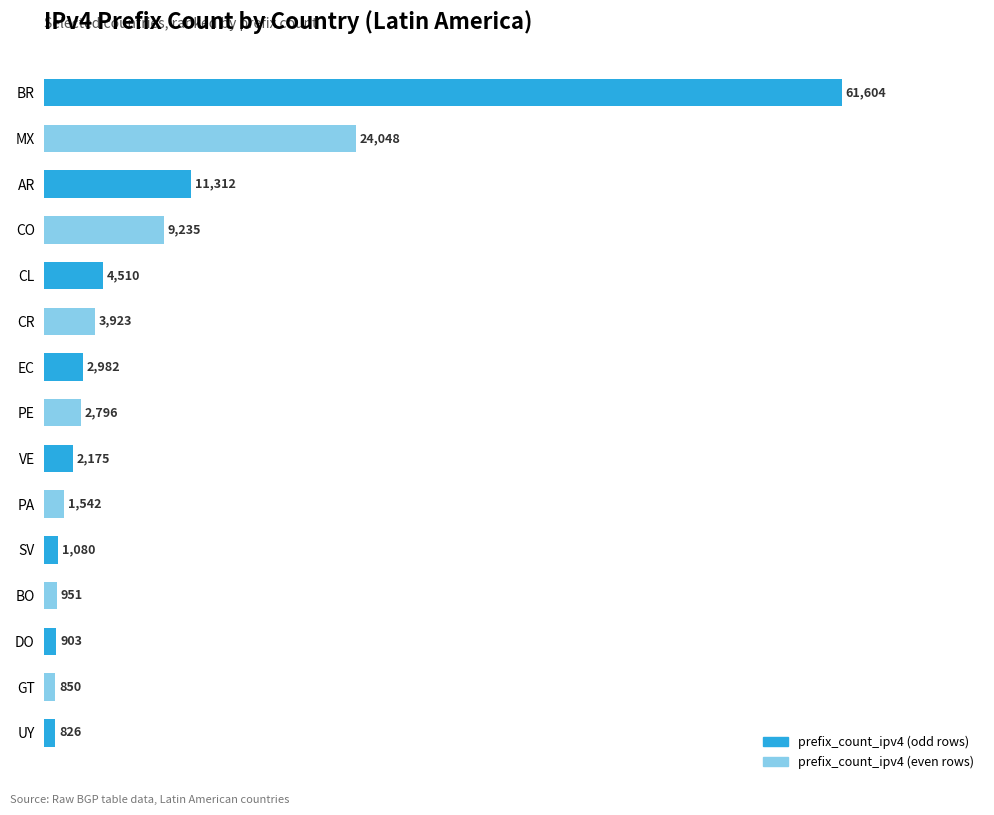

Which has a higher value, CO or GT?

CO